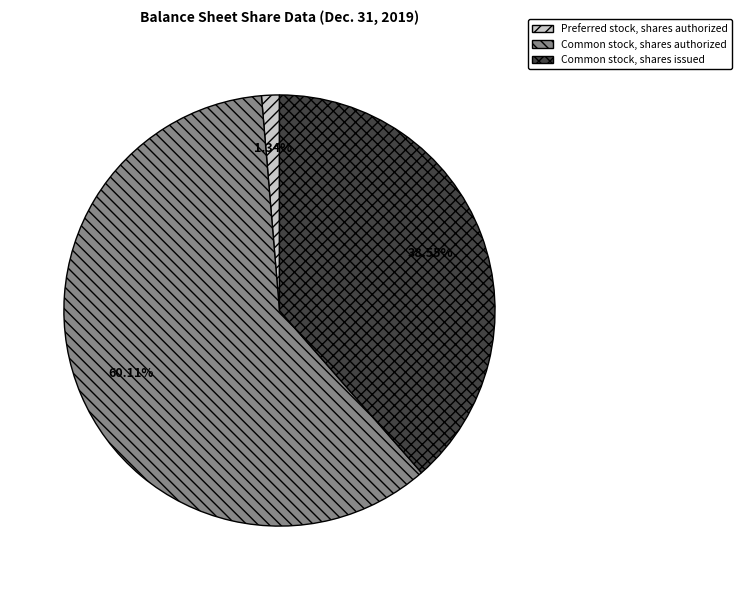

Between Preferred stock, shares authorized and Common stock, shares authorized, which is larger?

Common stock, shares authorized